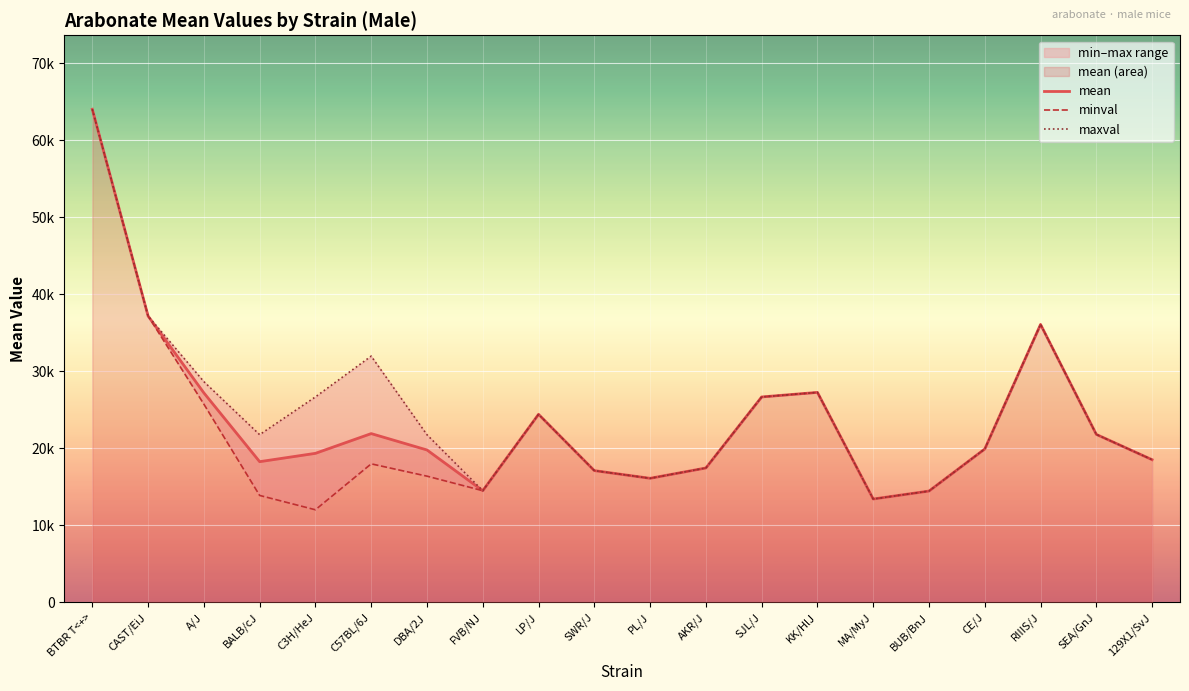

List the series in order of their peak value, lowest first.

mean, minval, maxval